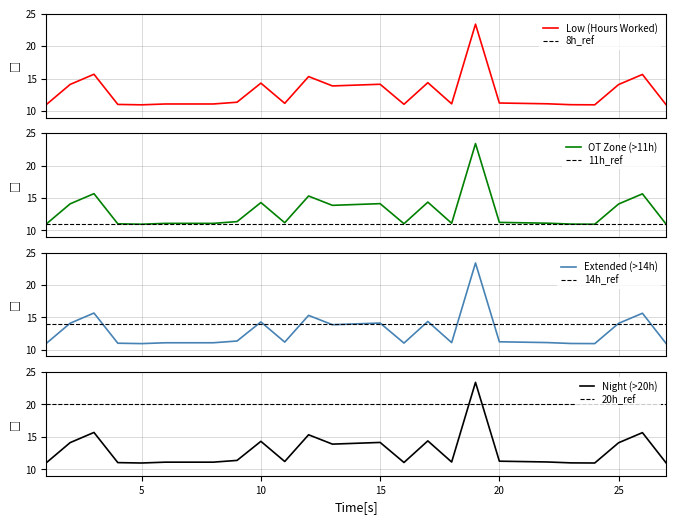

How many points are lower than both their immediate neighbors (excluding endpoints)?

6